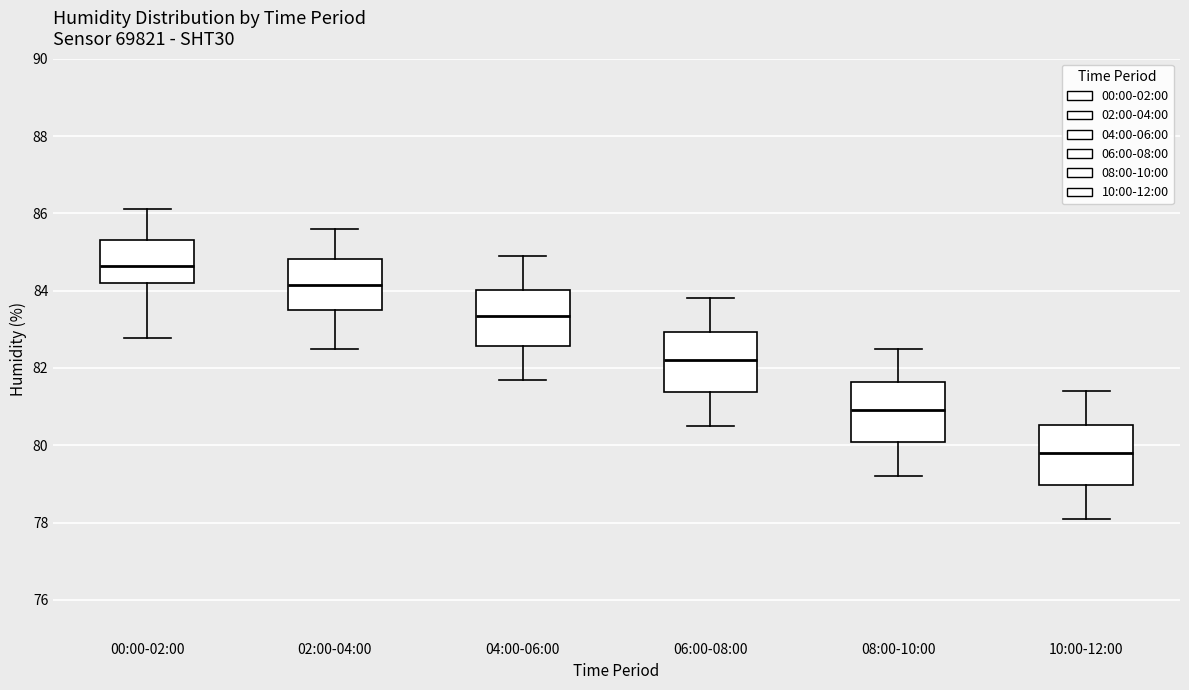

Reading left to right, read every box against the y-axis: the position of its median line, the range the box covers, and the ends of its whiskers. The values are not printed on the chart, so give them approximately, as read against the axis.

00:00-02:00: median 84.6, box 84.2 to 85.4, whiskers 82.8 to 86.2
02:00-04:00: median 84.2, box 83.6 to 84.8, whiskers 82.6 to 85.6
04:00-06:00: median 83.4, box 82.6 to 84.0, whiskers 81.8 to 85.0
06:00-08:00: median 82.2, box 81.4 to 83.0, whiskers 80.6 to 83.8
08:00-10:00: median 81.0, box 80.0 to 81.6, whiskers 79.2 to 82.6
10:00-12:00: median 79.8, box 79.0 to 80.6, whiskers 78.2 to 81.4